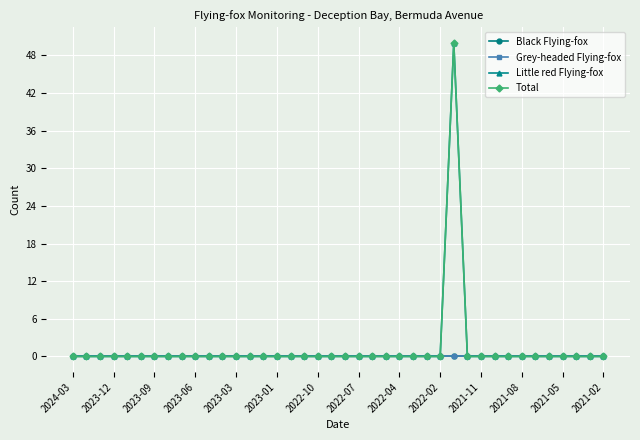

Is this an area chart (filled region under the line)?

No